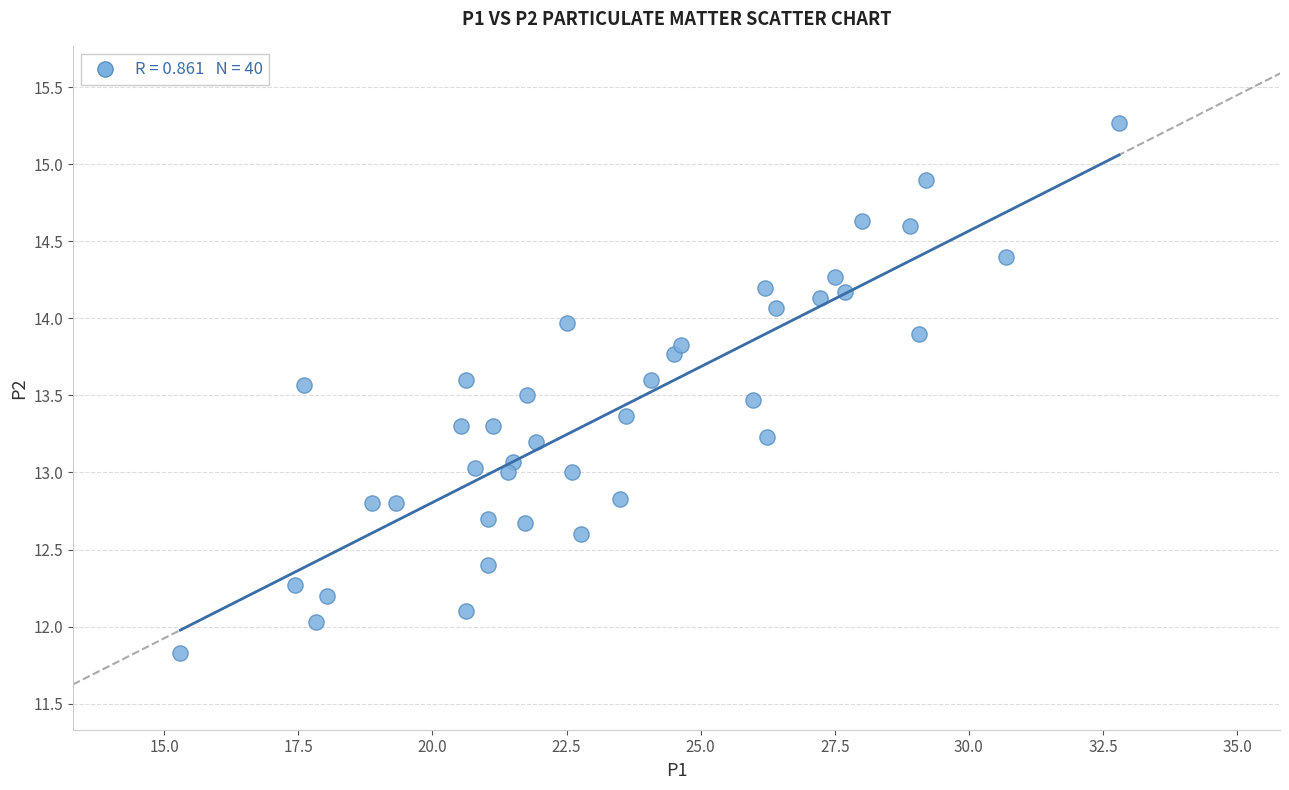

What is the range of X values (max minus min)?

17.5